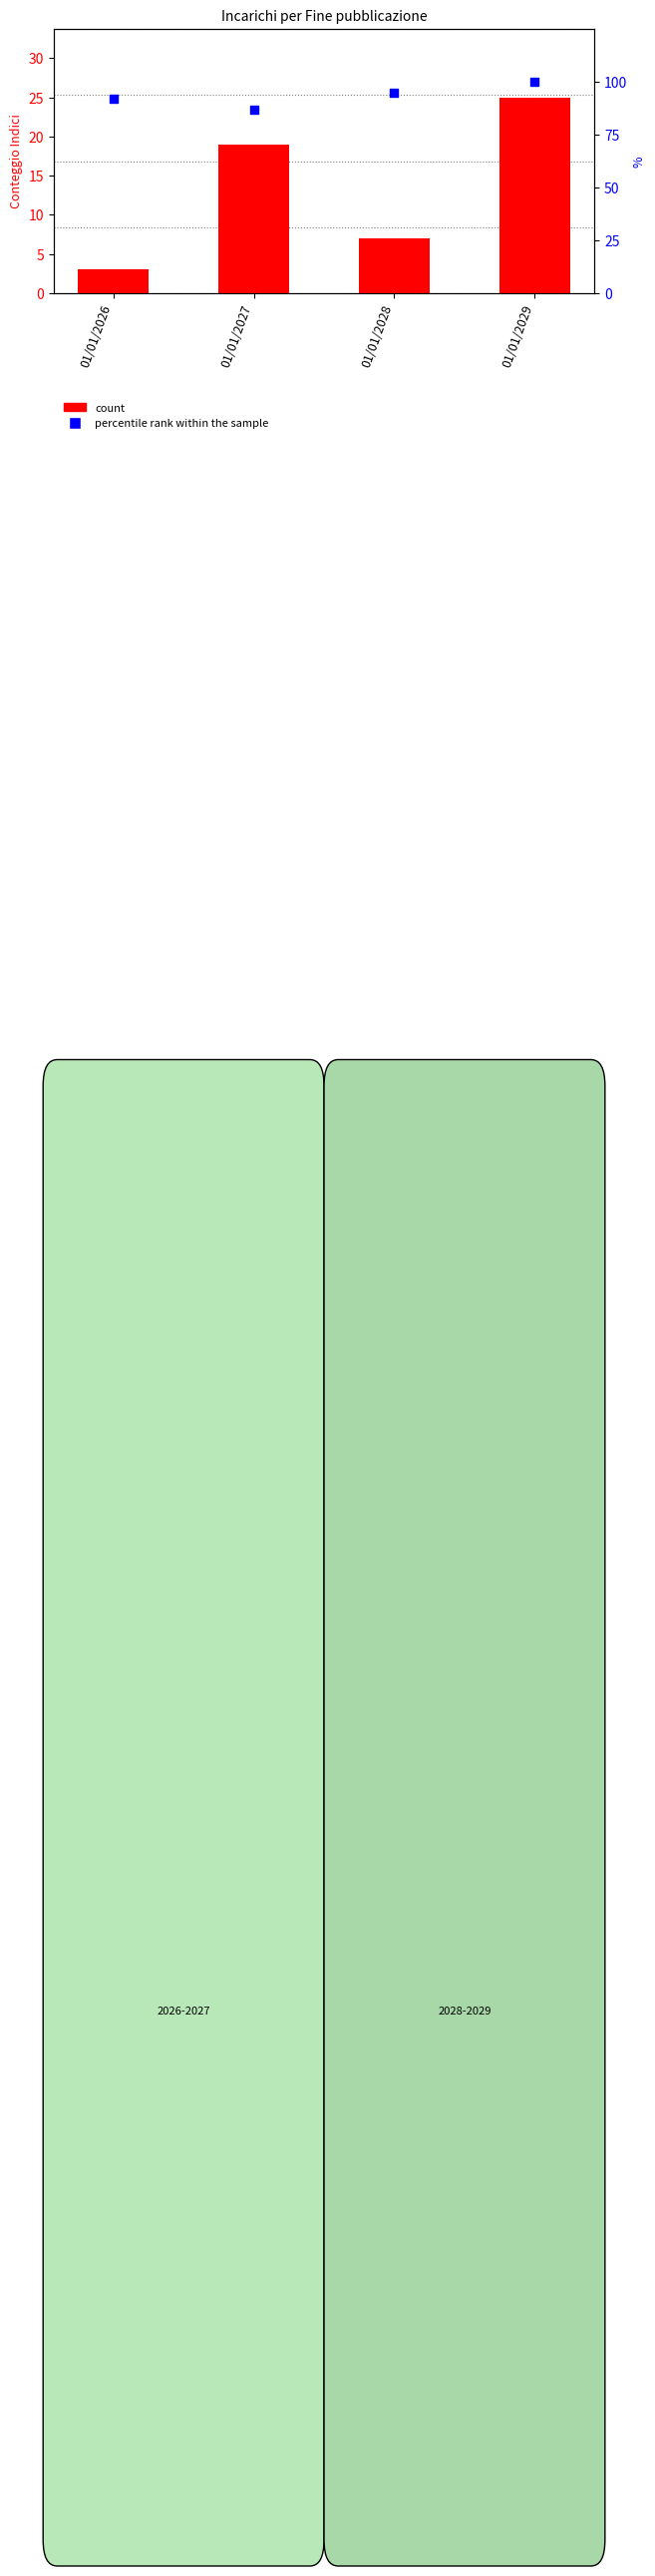

Which series has the largest total across all categories?

percentile rank within the sample